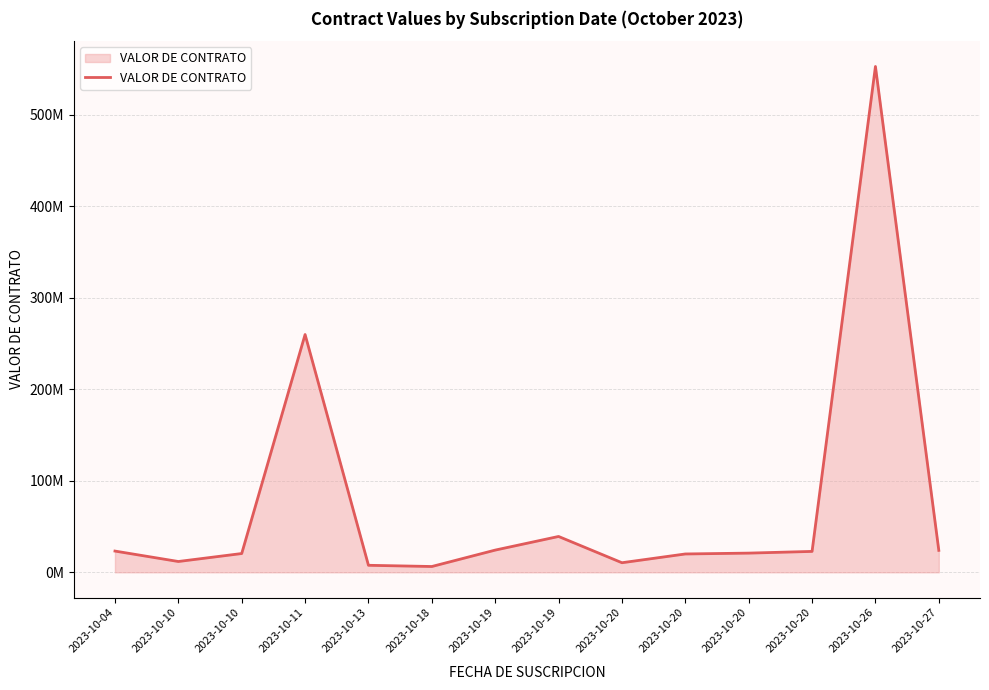

Does the chart have visible grid lines?

Yes